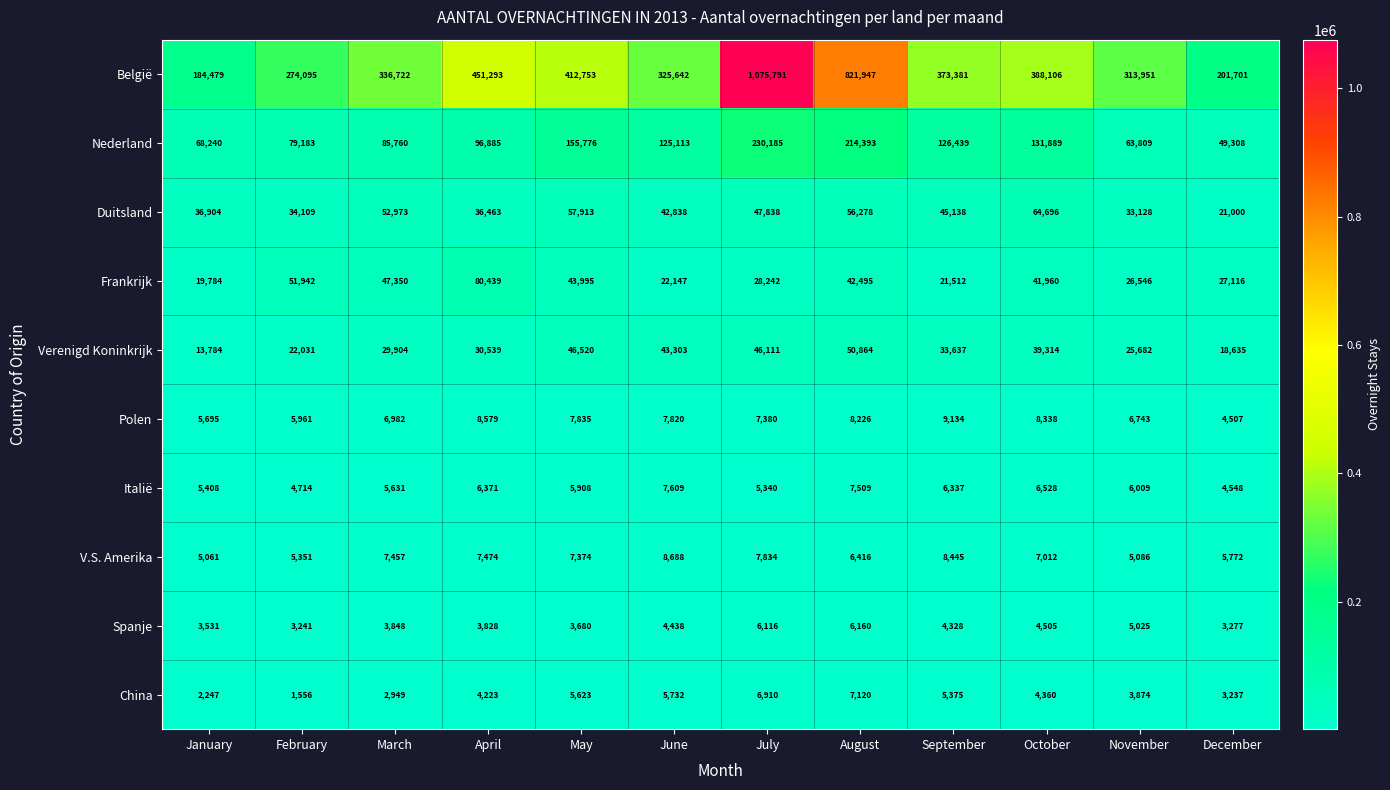

At which label does V.S. Amerika reach its minimum?

January